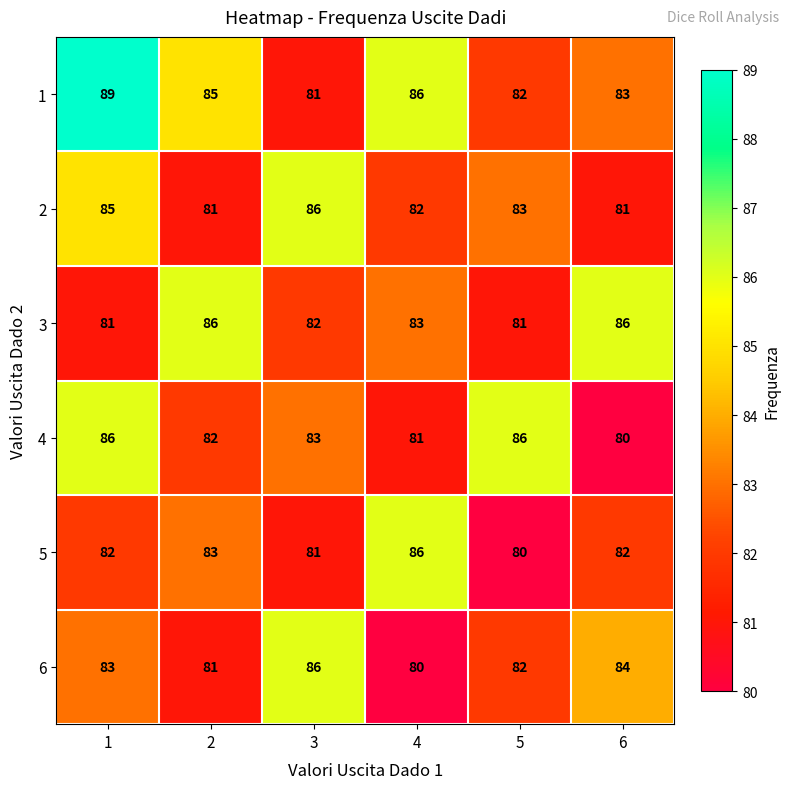

Rank the categories by 6 value from highest to lowest.

3, 6, 1, 5, 2, 4